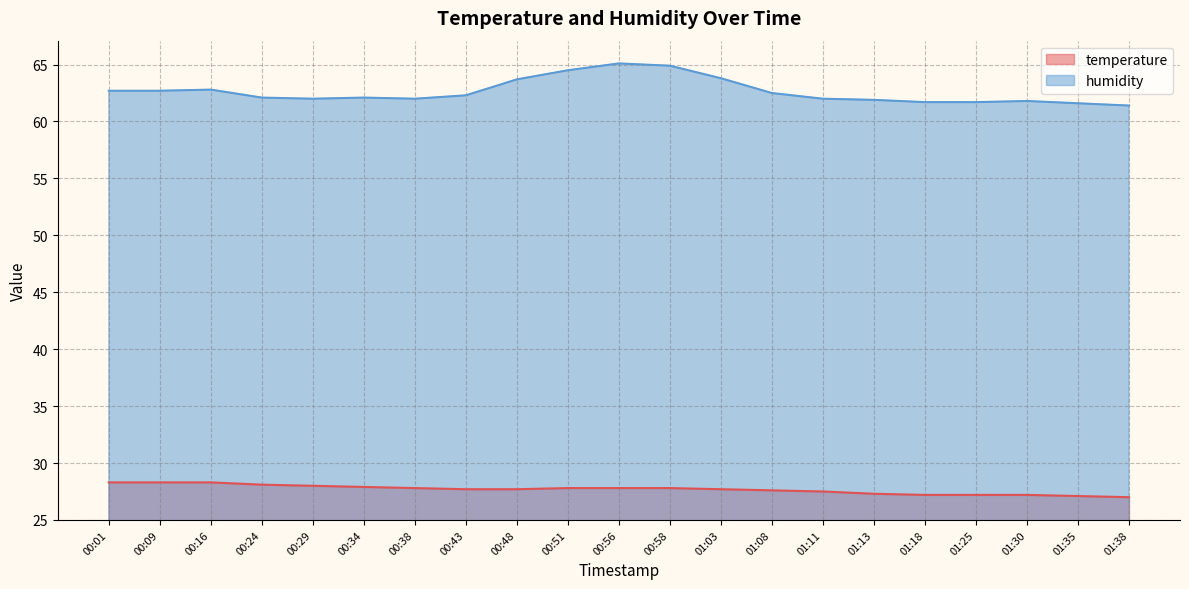

What is the maximum value for temperature?

28.3